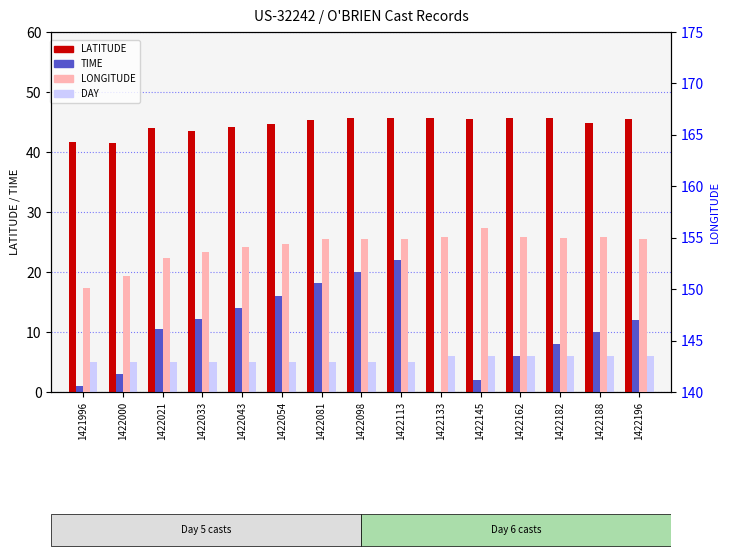

Is the value of DAY at 1422196 greater than the value of TIME at 1422000?

Yes